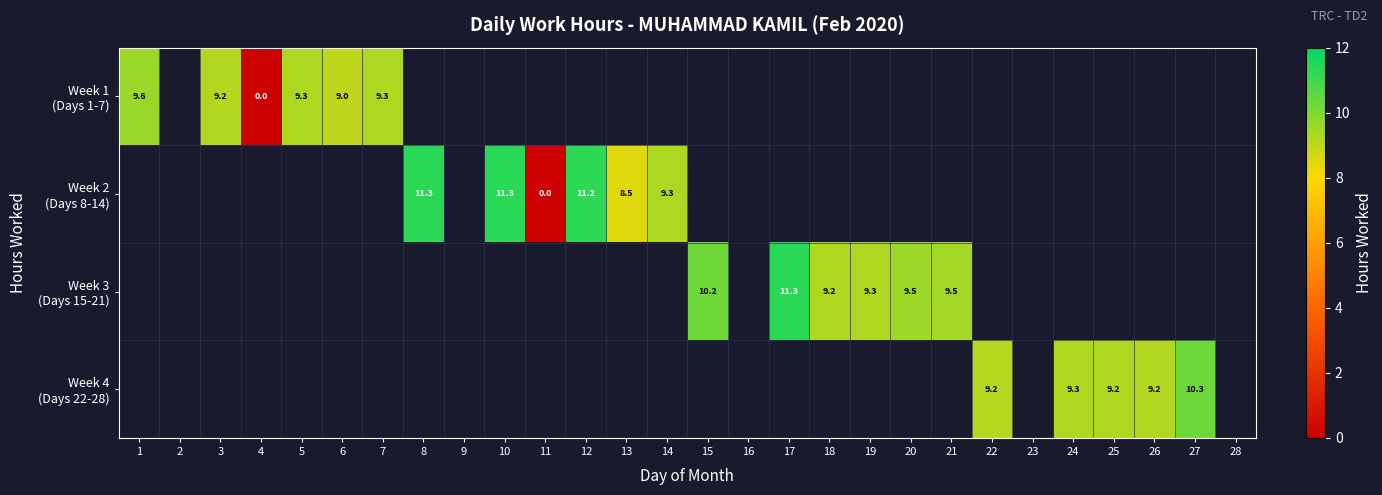

Is the value of Week 3 (Days 15-21) at 3 greater than the value of Week 1 (Days 1-7) at 10?

No